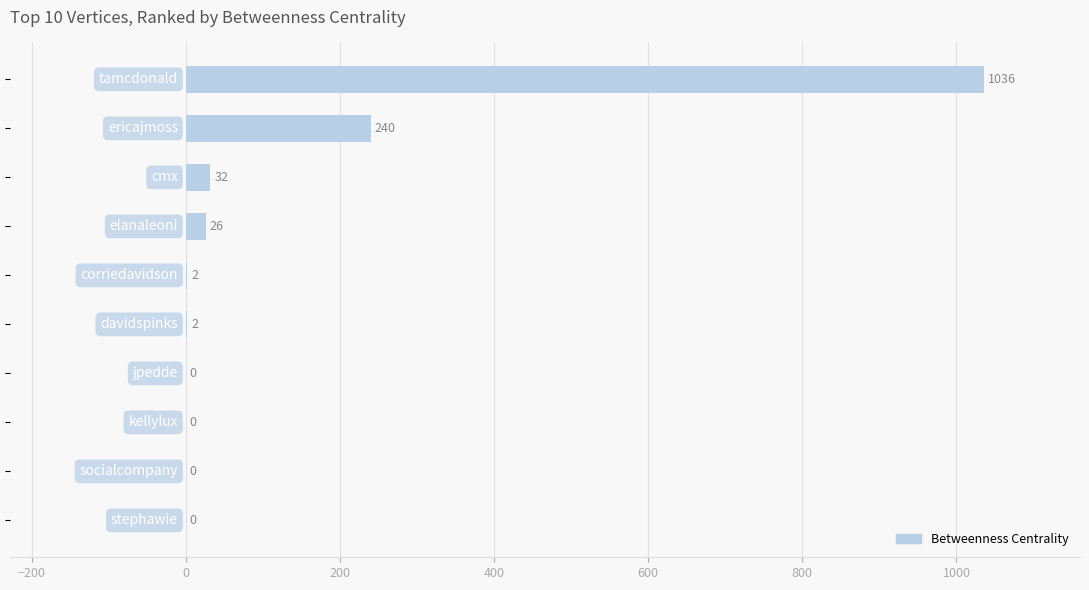

What is the sum of all values?

1338